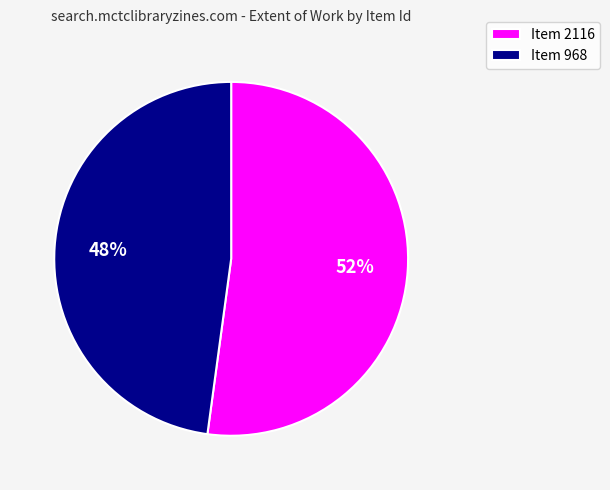

To the nearest percent, what is the difference between the largest and smallest slice percentages?

4%